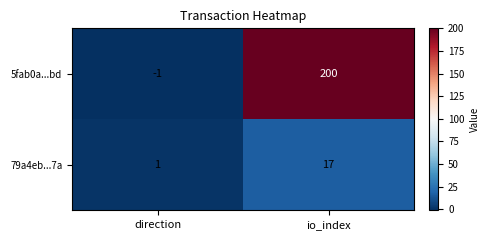

List the series in order of their peak value, lowest first.

79a4eb...7a, 5fab0a...bd